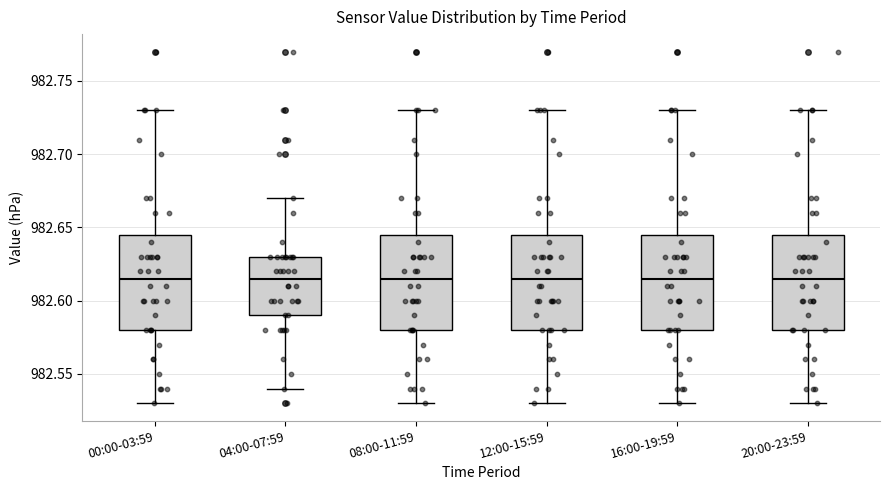

Reading left to right, transcribe this box plot: for each box, give where its median line is, the range the box spans, and where its two whiskers end, as read against the y-axis. The values are not printed on the chart, so give them approximately, as read against the axis.

00:00-03:59: median 982.615, box 982.580 to 982.645, whiskers 982.530 to 982.730
04:00-07:59: median 982.615, box 982.590 to 982.630, whiskers 982.540 to 982.670
08:00-11:59: median 982.615, box 982.580 to 982.645, whiskers 982.530 to 982.730
12:00-15:59: median 982.615, box 982.580 to 982.645, whiskers 982.530 to 982.730
16:00-19:59: median 982.615, box 982.580 to 982.645, whiskers 982.530 to 982.730
20:00-23:59: median 982.615, box 982.580 to 982.645, whiskers 982.530 to 982.730